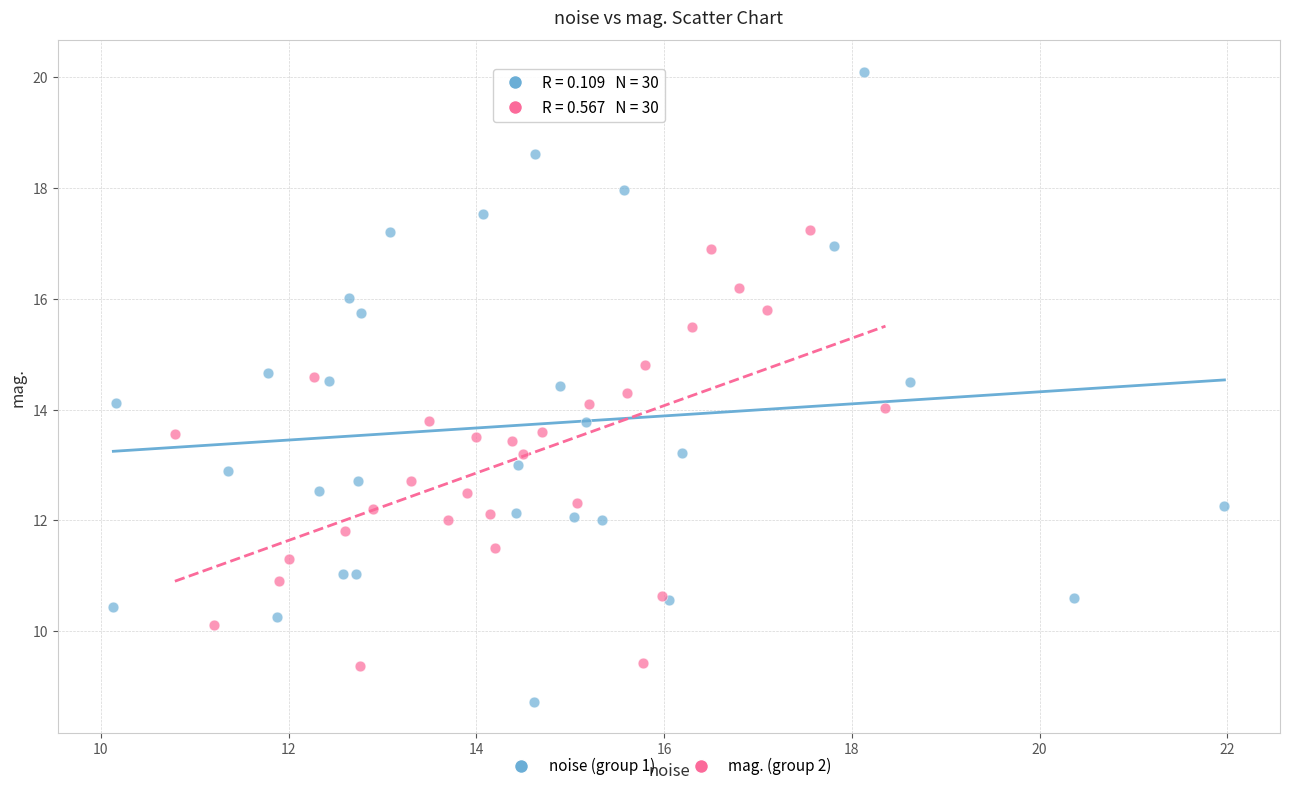

Which series has the widest spread of Y values?

noise (group 1)